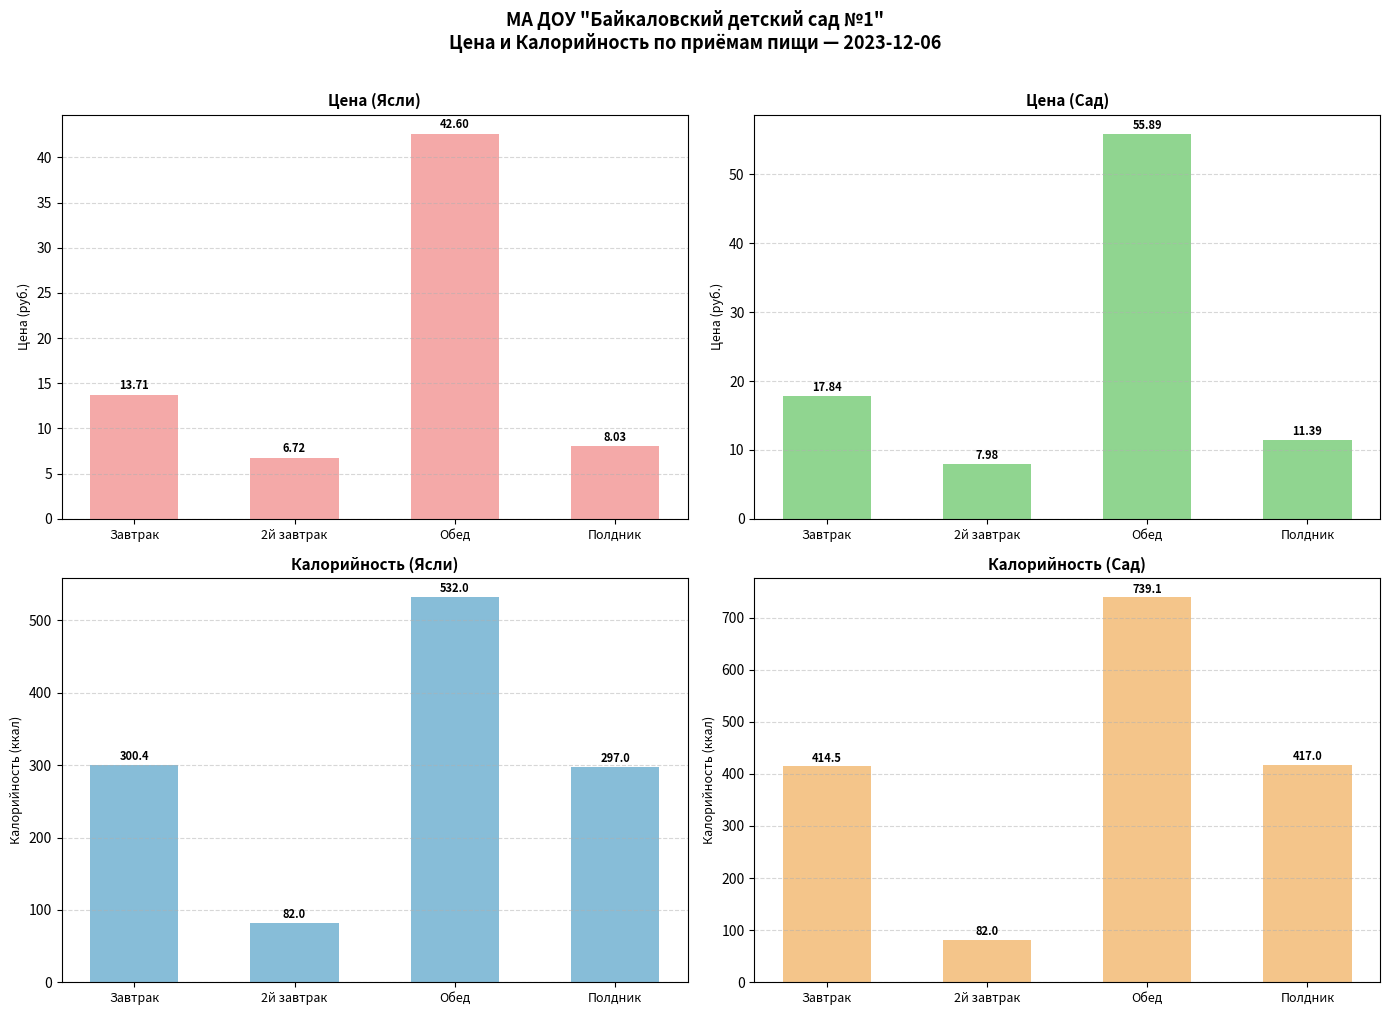

What value does the Цена (Ясли) series have at Полдник?

8.0